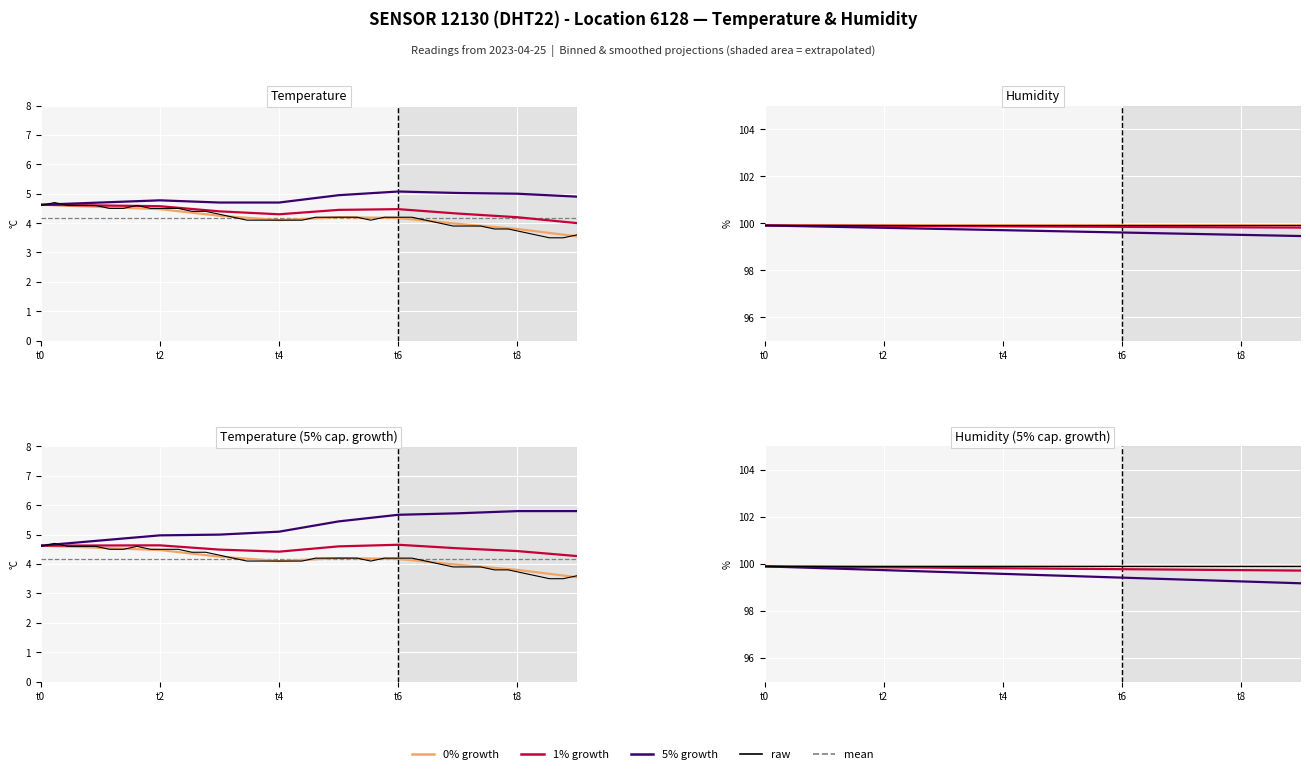

List the series in order of their overall mean, highest first.

humidity, temperature